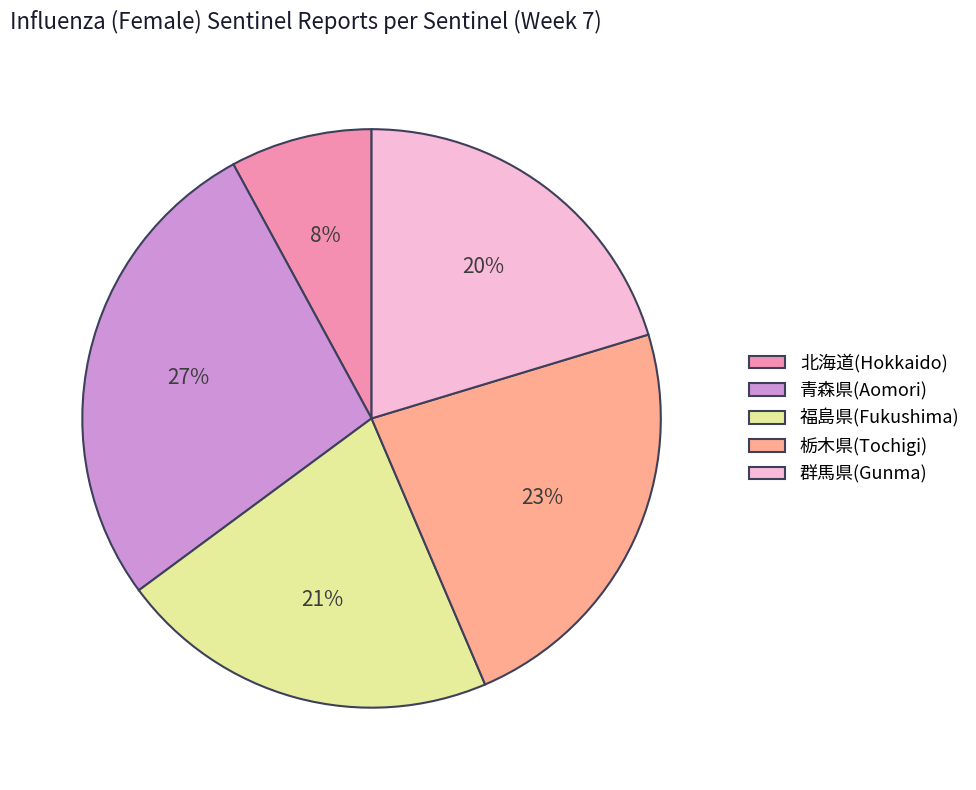

Does 北海道(Hokkaido) represent more than half of the total?

No